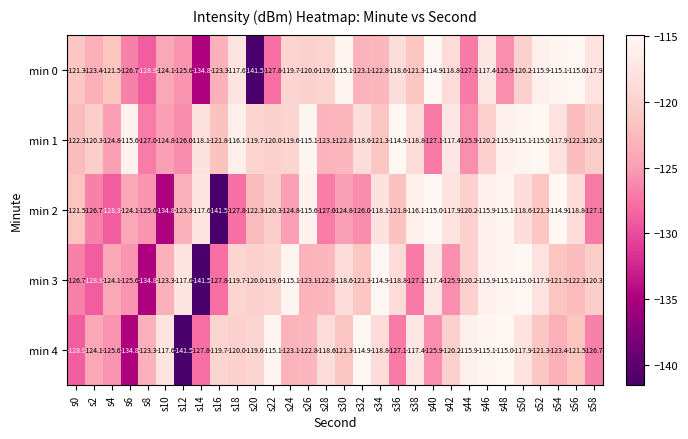

Rank the series at s12 from lowest to highest value.

min 4, min 1, min 0, min 2, min 3